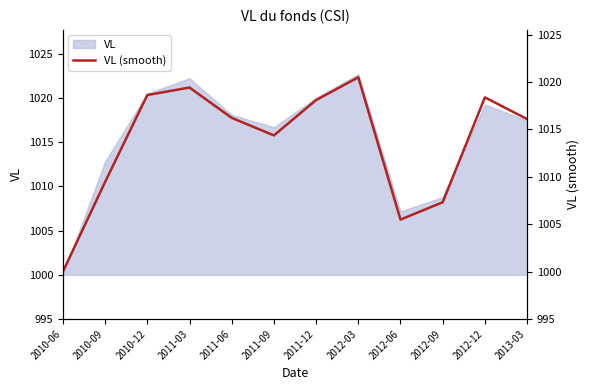

Read the value at 2011-06.

1016.2